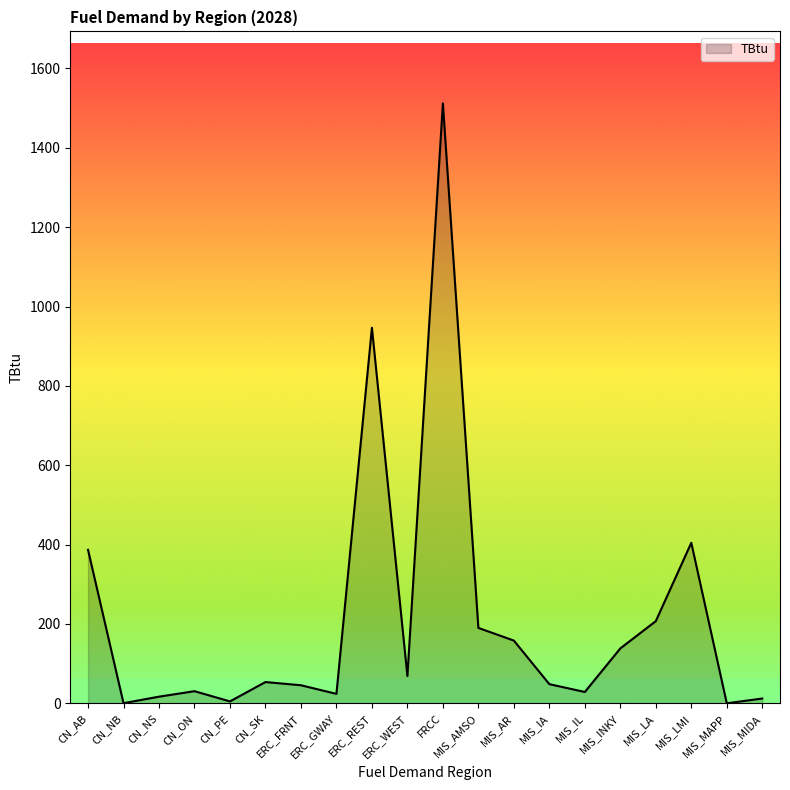

What is the change in value from MIS_AMSO to MIS_IL?

-161.5